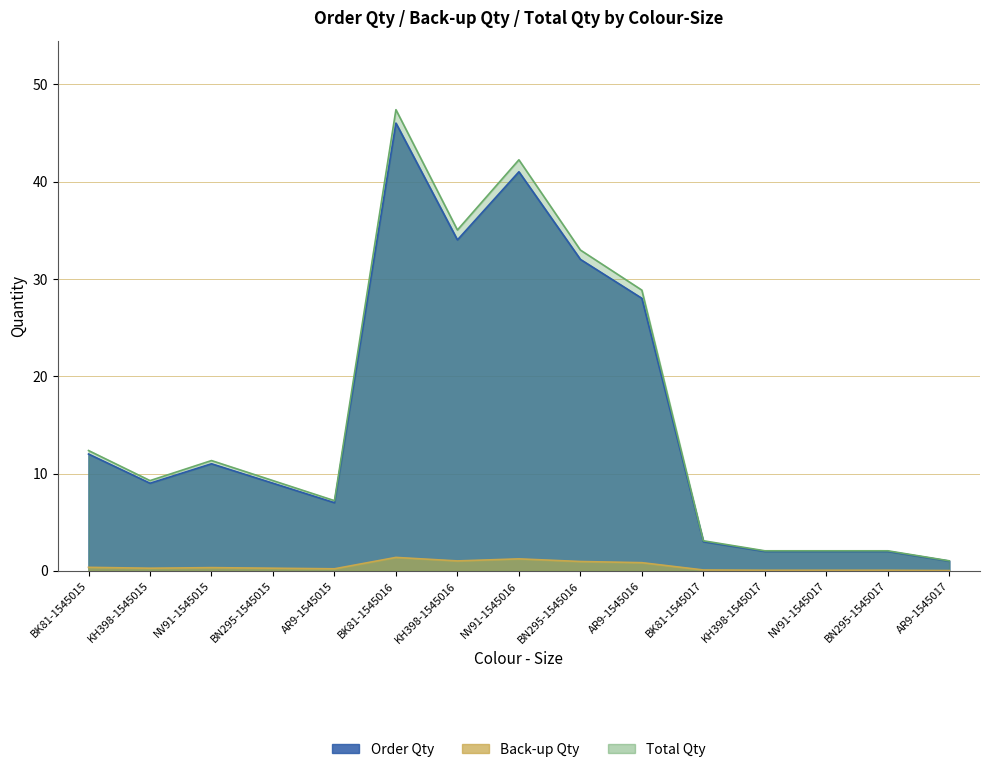

At which category is the sum across all series the highest?

BK81-1545016